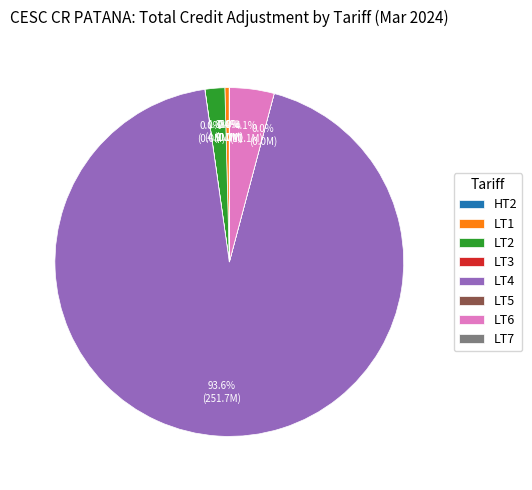

How much of the chart is everything except LT2?

98.2%